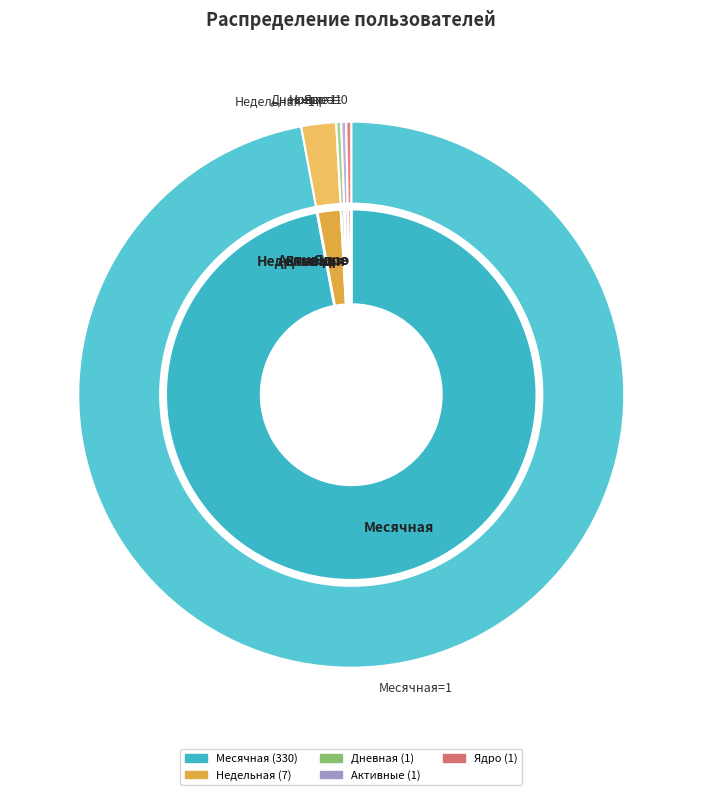

How many slices are in this pie chart?

5